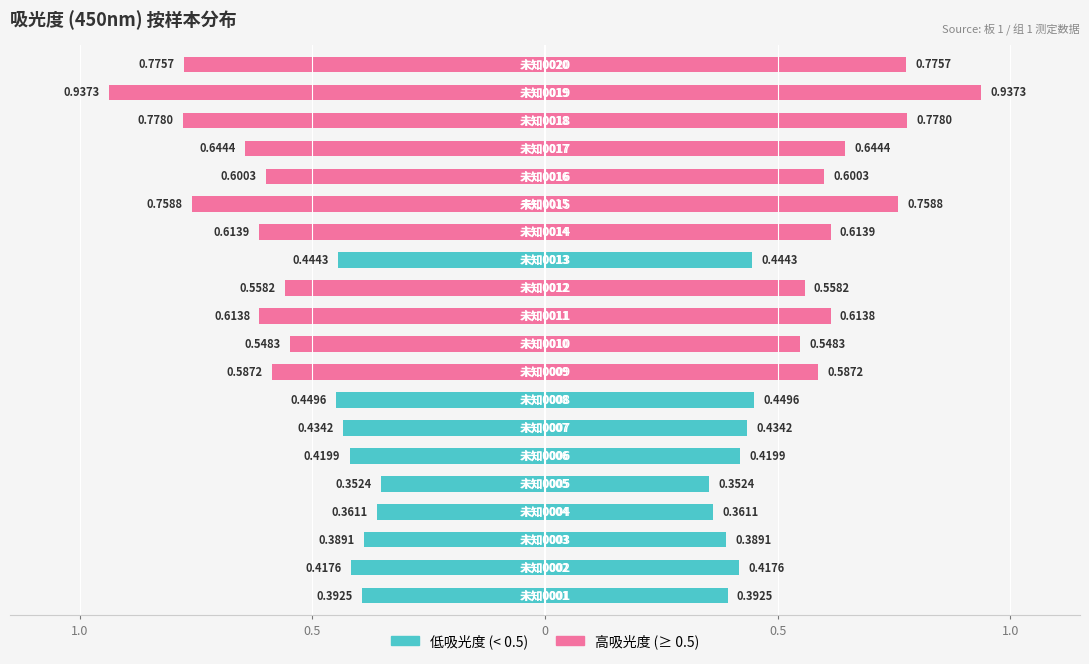

Is it true that 高吸光度 (>= 0.5) equals 0.0 at 未知0007?

True